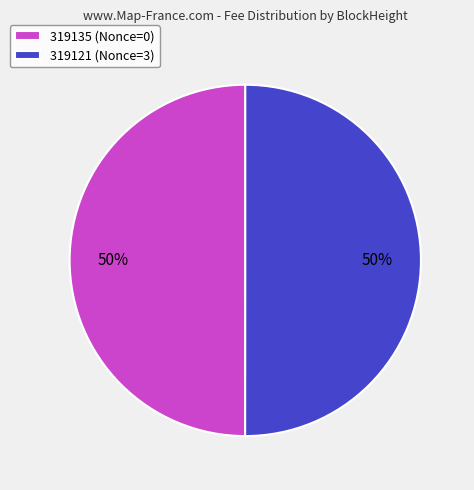

Do 319121 (Nonce=3) and 319135 (Nonce=0) together represent more than half of the pie?

Yes